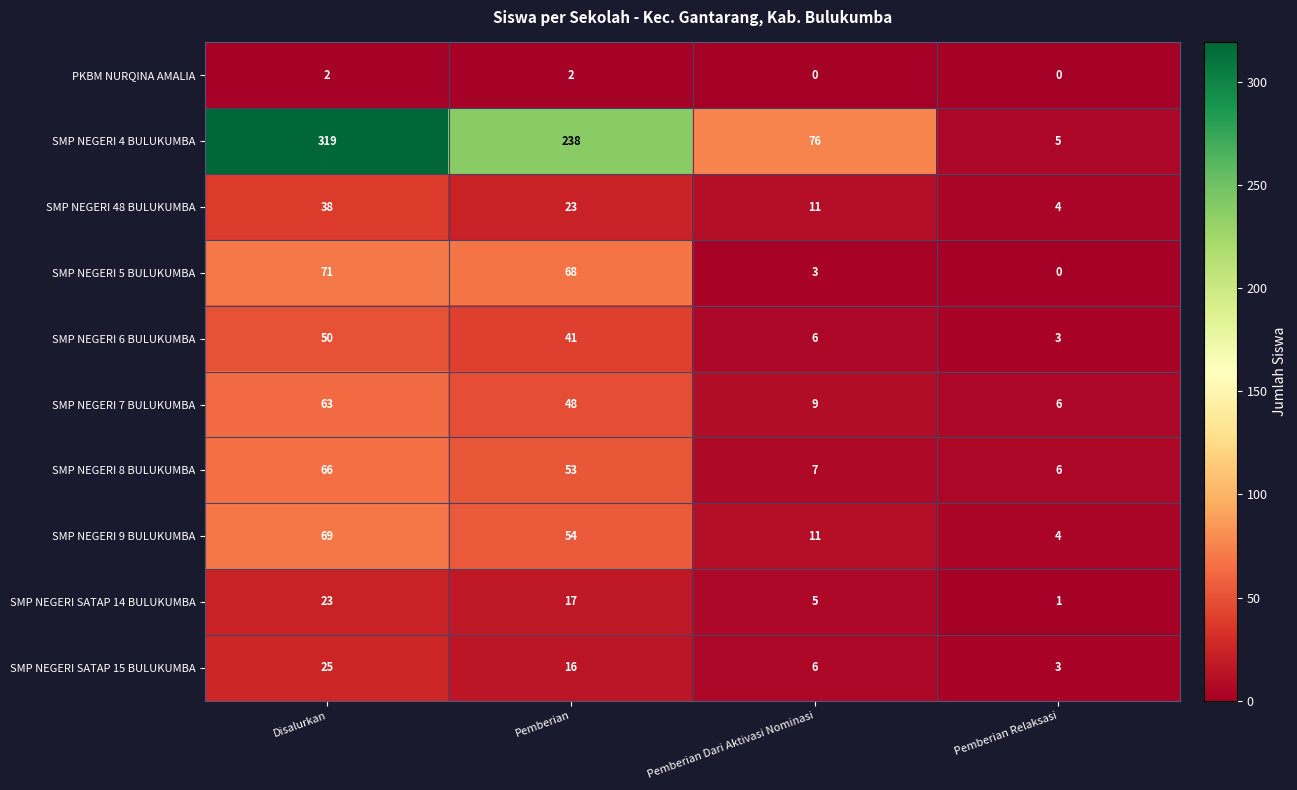

What is the difference between the maximum and minimum values in the SMP NEGERI SATAP 15 BULUKUMBA series?

22